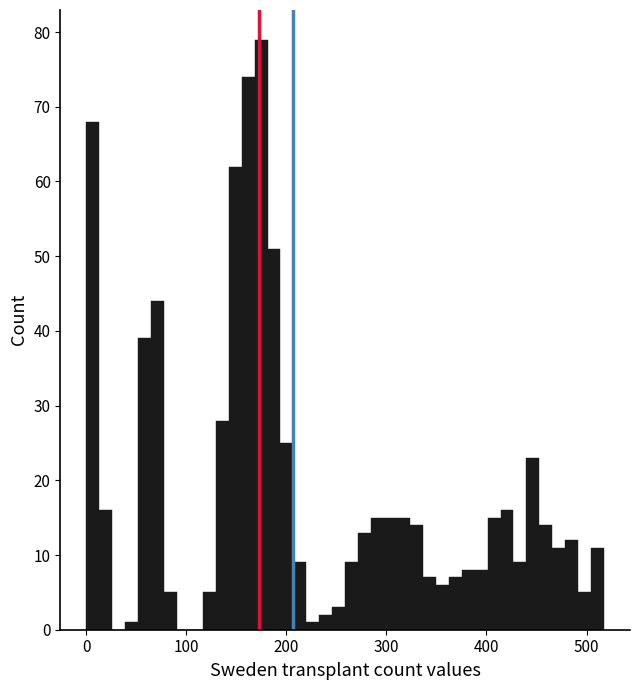

Read against the x-axis, roughly where is the centre of the tallest bar?

170